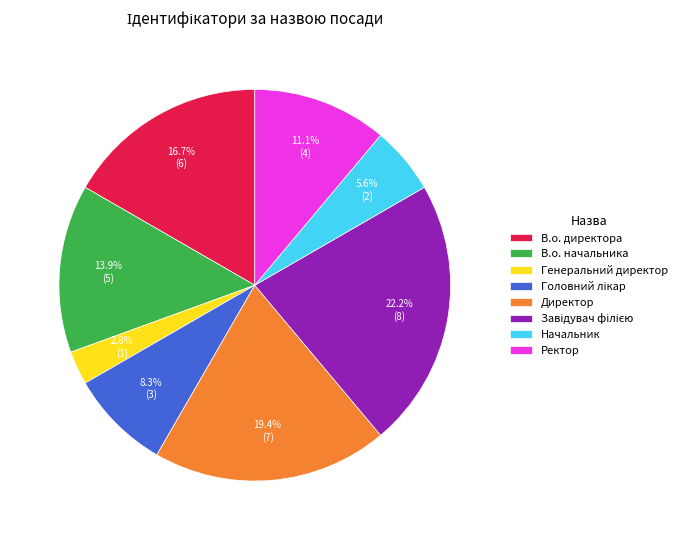

What percentage is NOT represented by Начальник?

94.4%